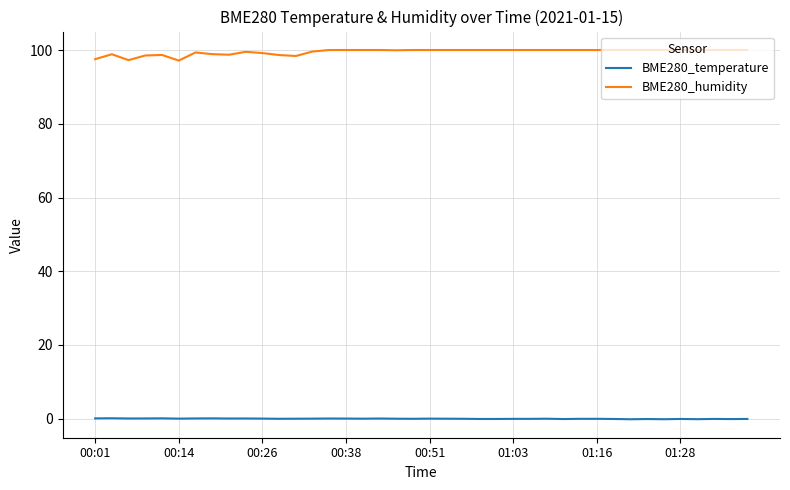

What is the greatest value displayed?

100.0